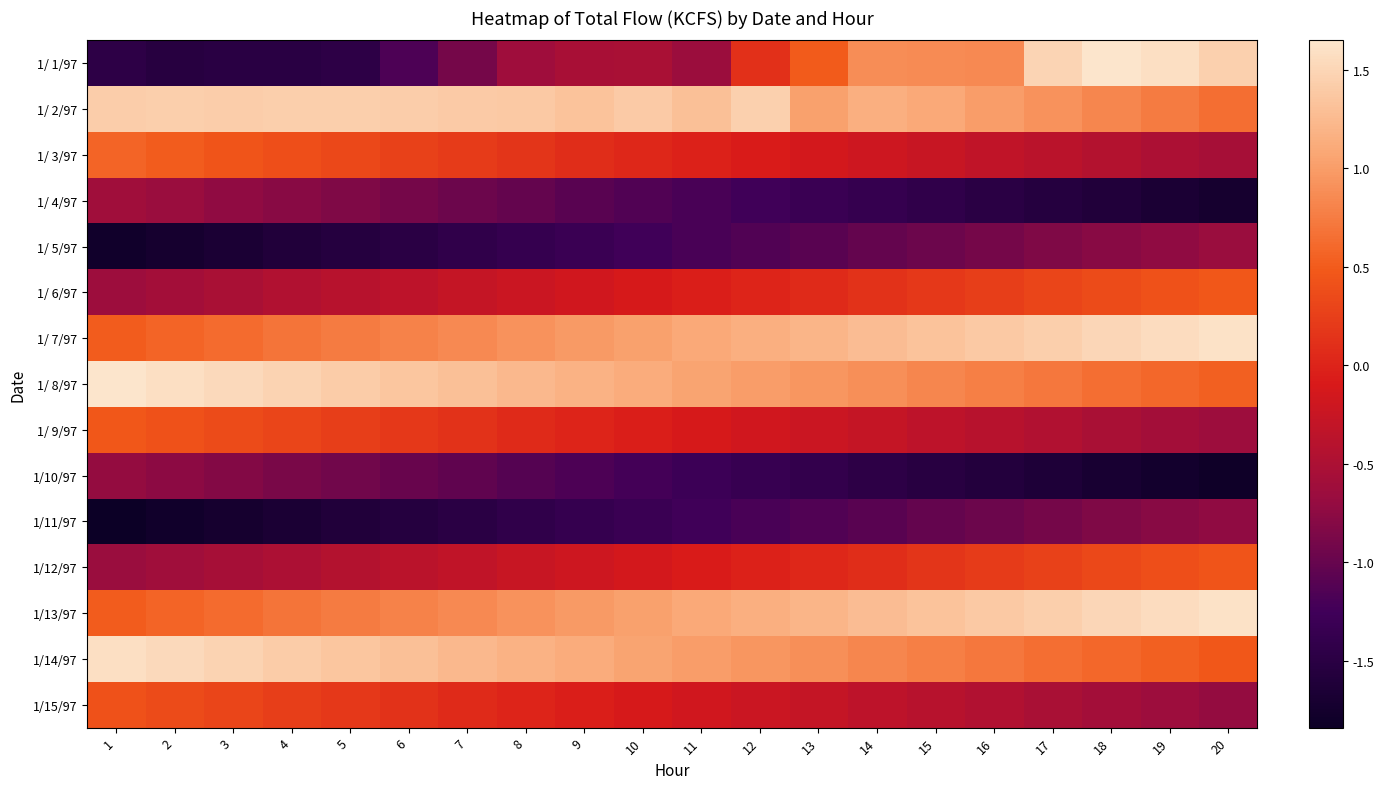

Which series changed the most between 7 and 14?

1/ 1/97